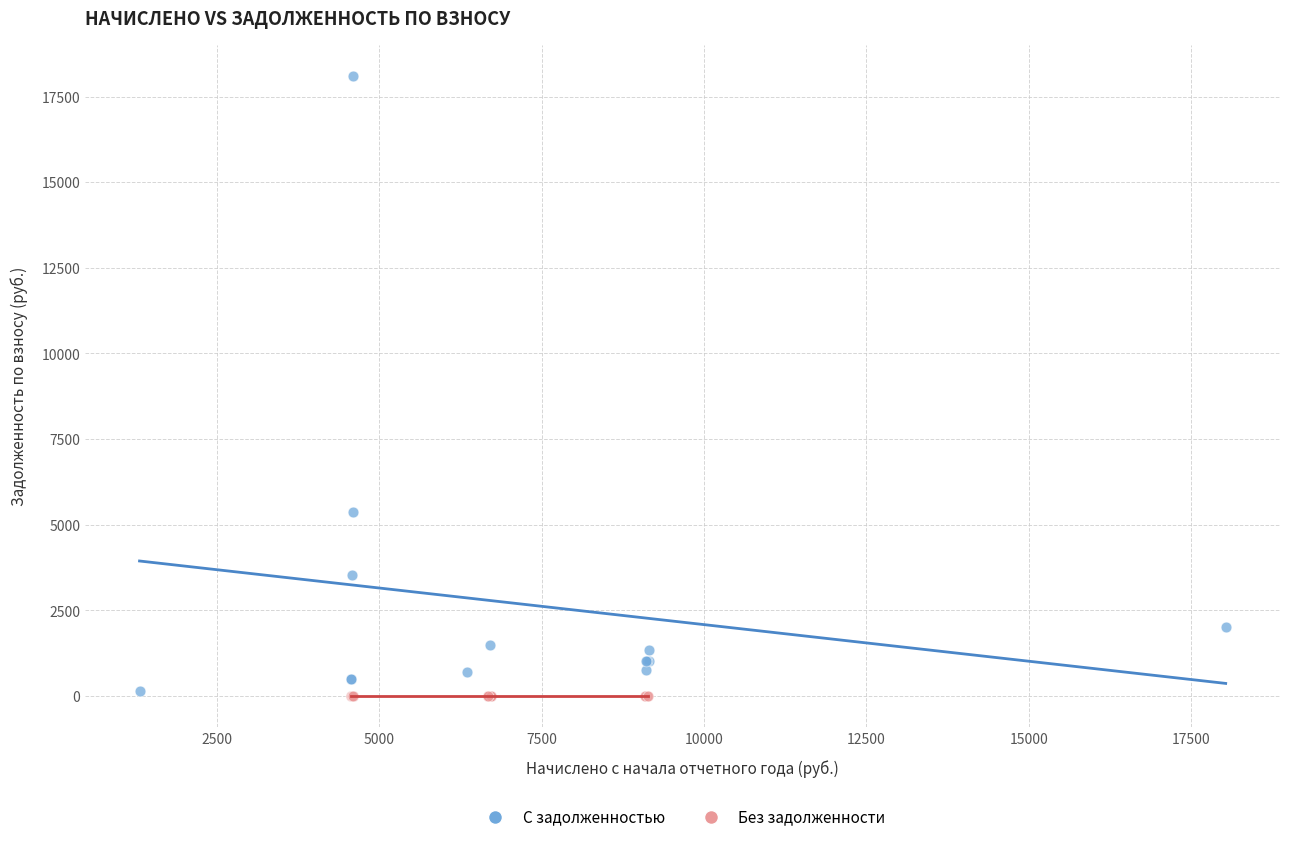

Which series reaches the maximum Y coordinate?

С задолженностью